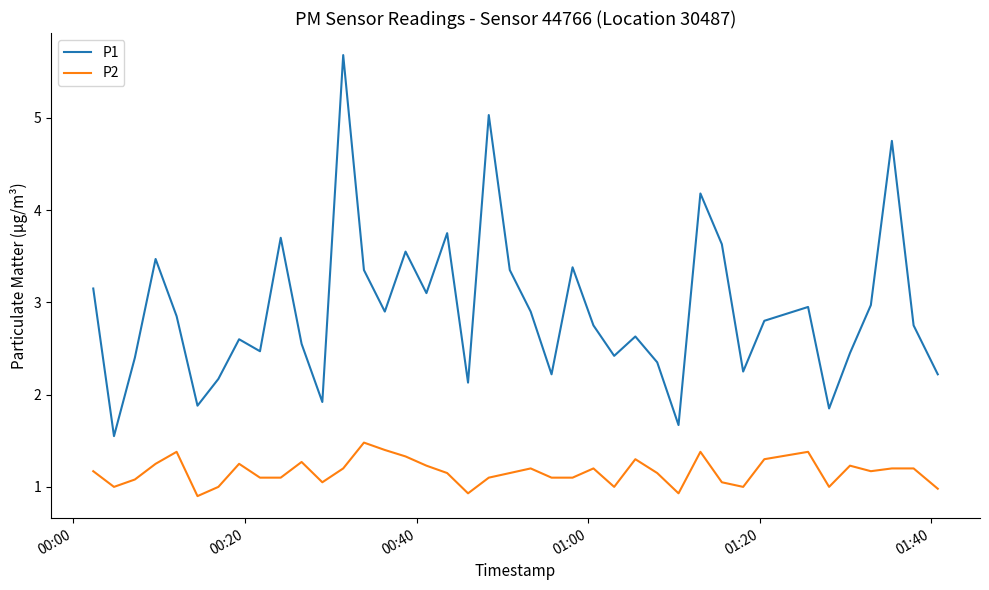

Which series has the largest total across all categories?

P1